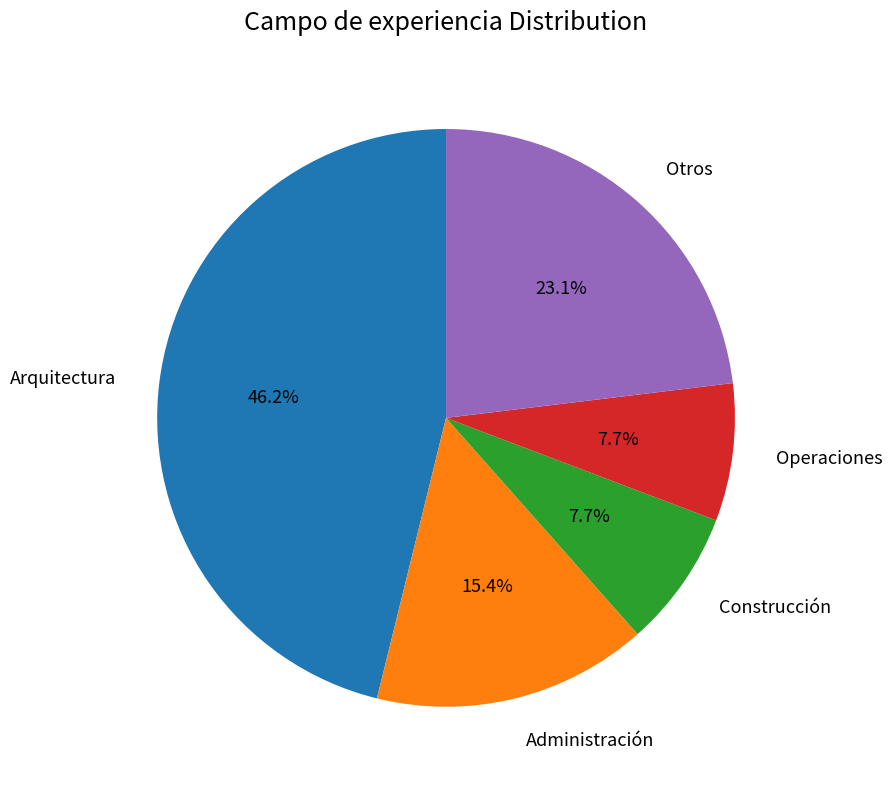

Do Administración and Construcción together represent more than half of the pie?

No